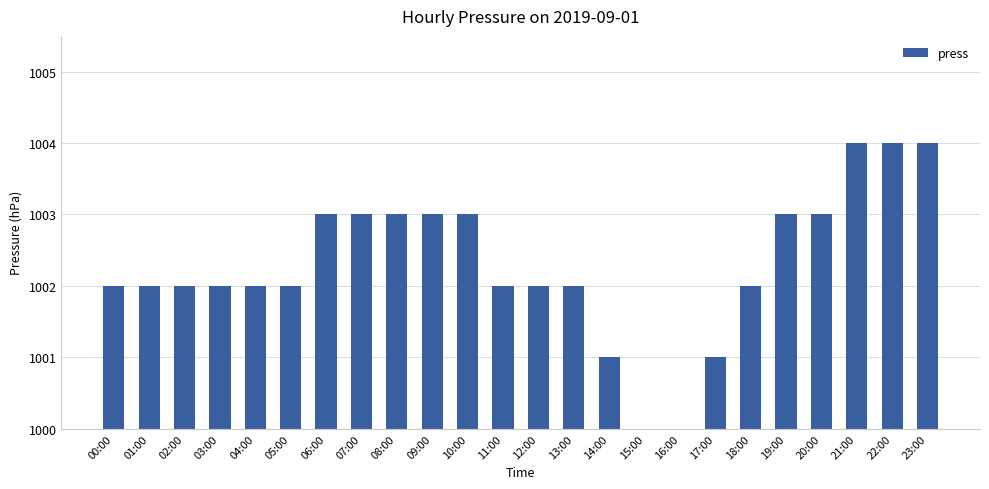

Rank the categories by value from highest to lowest.

21:00, 22:00, 23:00, 06:00, 07:00, 08:00, 09:00, 10:00, 19:00, 20:00, 00:00, 01:00, 02:00, 03:00, 04:00, 05:00, 11:00, 12:00, 13:00, 18:00, 14:00, 17:00, 15:00, 16:00